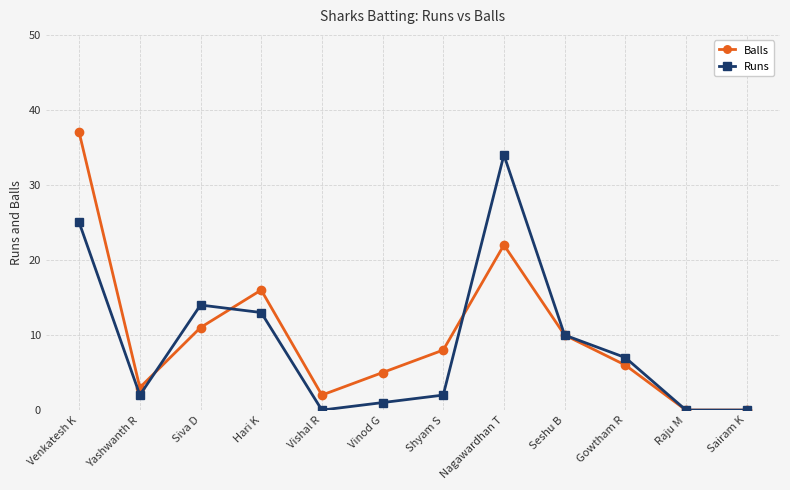

What is the maximum value for Balls?

37